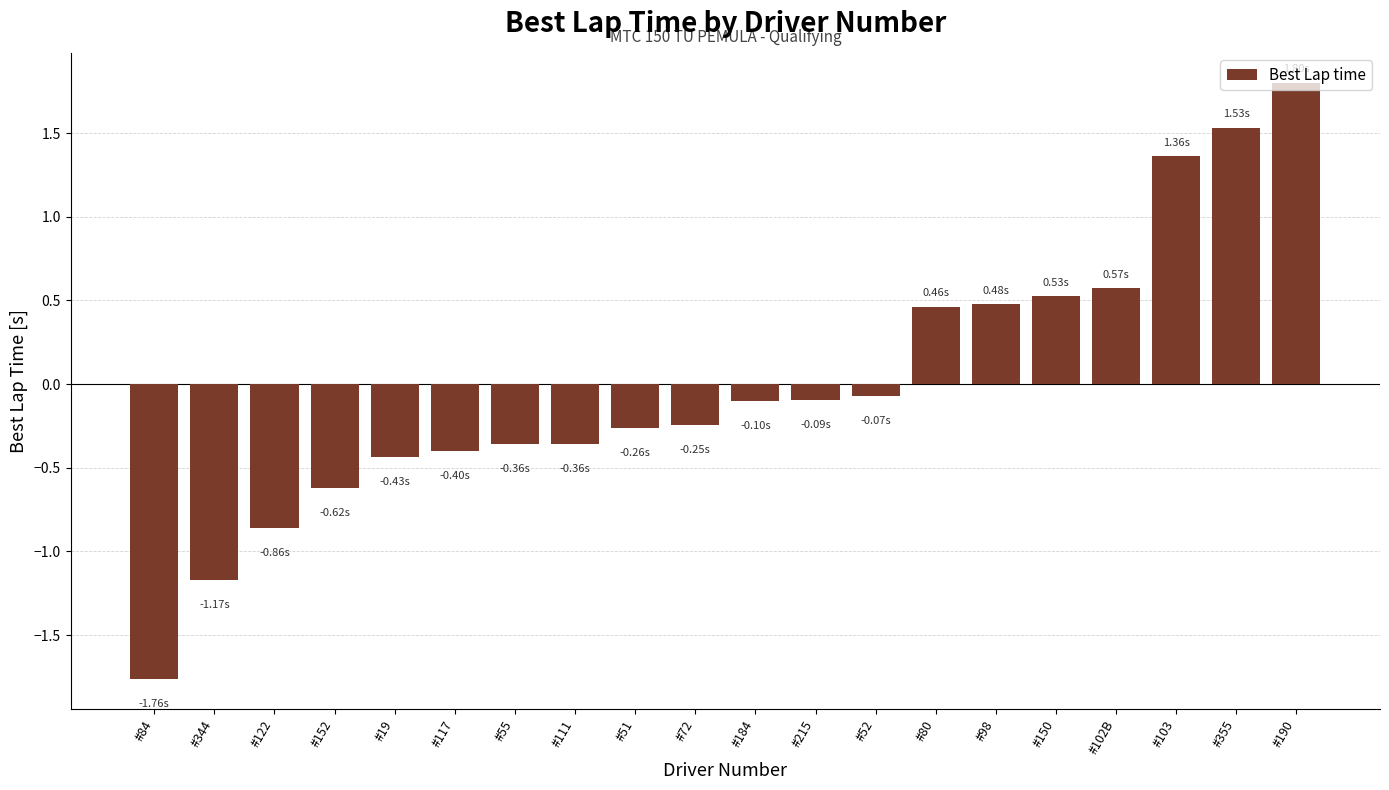

Which has a higher value, #72 or #103?

#103